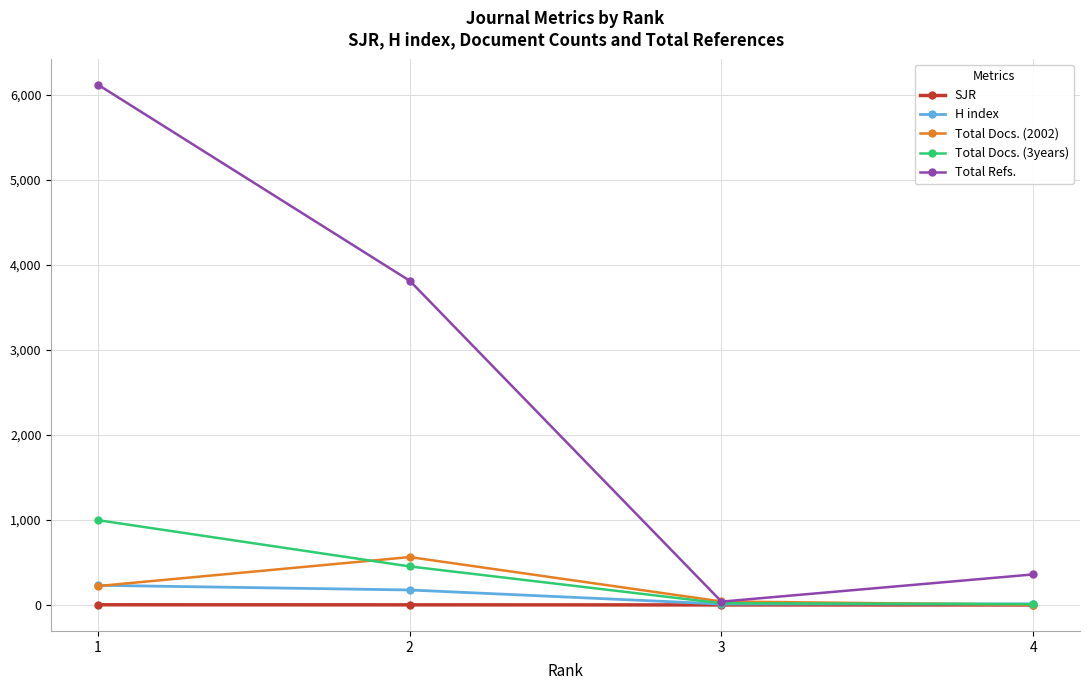

What is the difference between the maximum and minimum values in the SJR series?

1.9